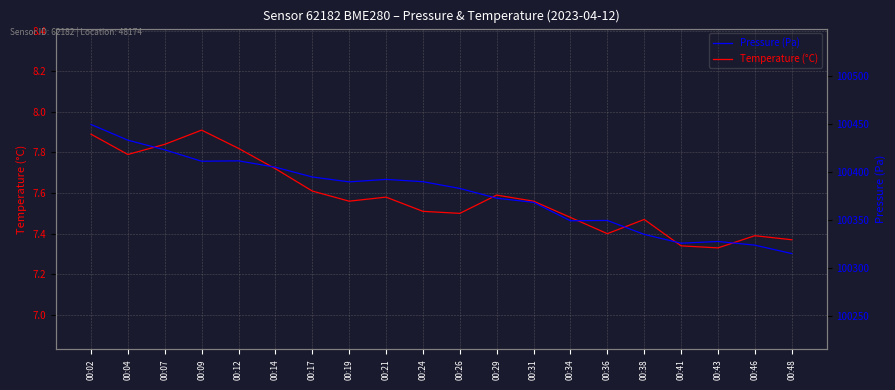

Which category has the lowest value in the Pressure (Pa) series?

00:48